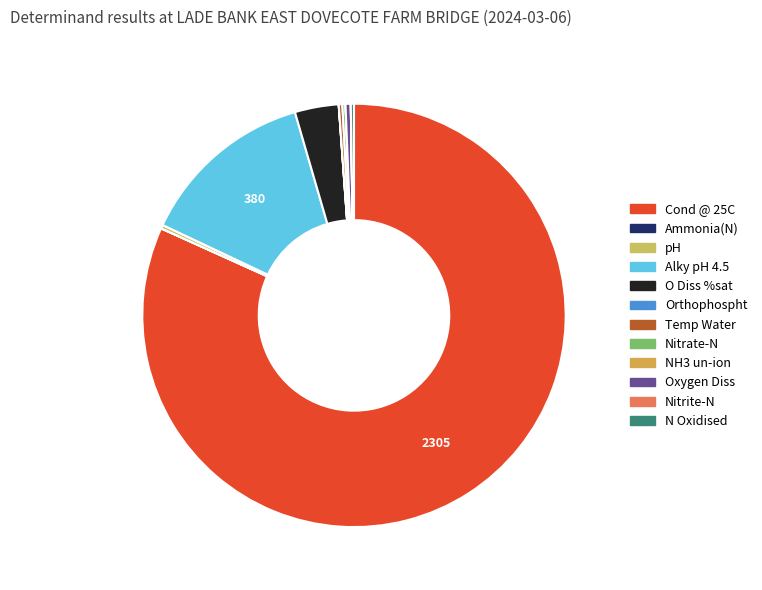

What is the ratio of the value at Alky pH 4.5 to the value at Oxygen Diss?

33.9